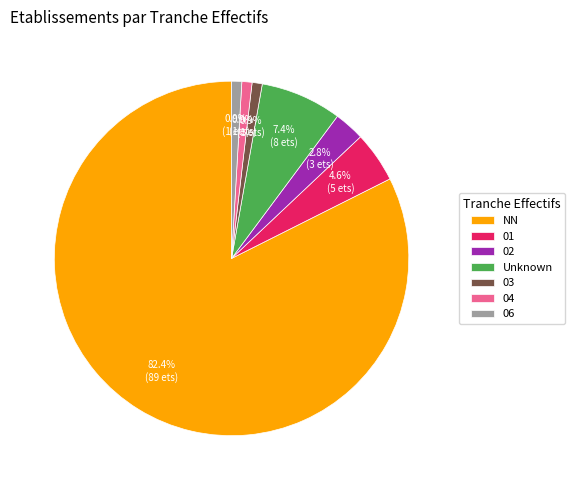

What is the largest slice in the pie chart?

NN